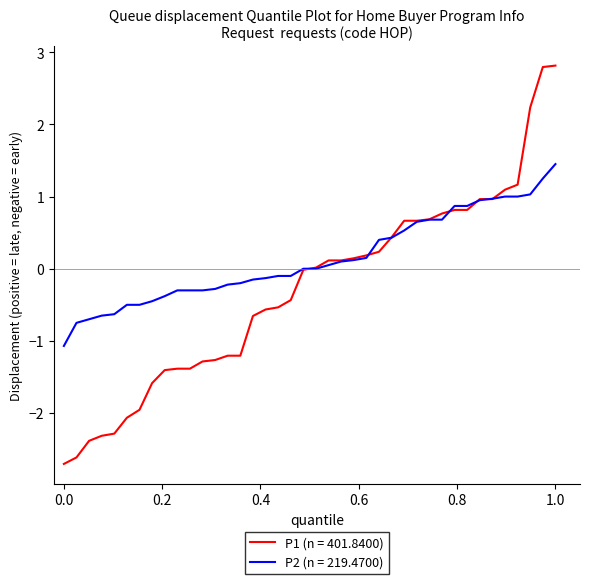

List the series in order of their peak value, lowest first.

P2 (n = 219.4700), P1 (n = 401.8400)